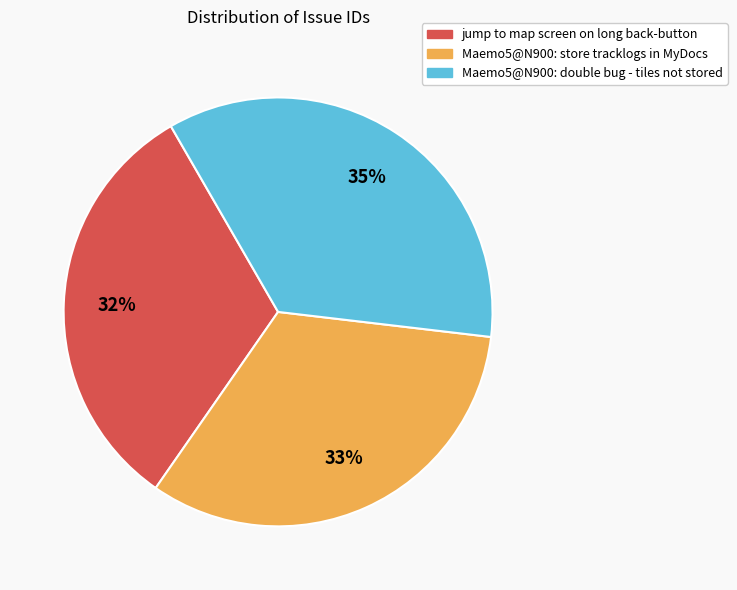

What is the ratio of the value at jump to map screen on long back-button to the value at Maemo5@N900: store tracklogs in MyDocs?

1.0